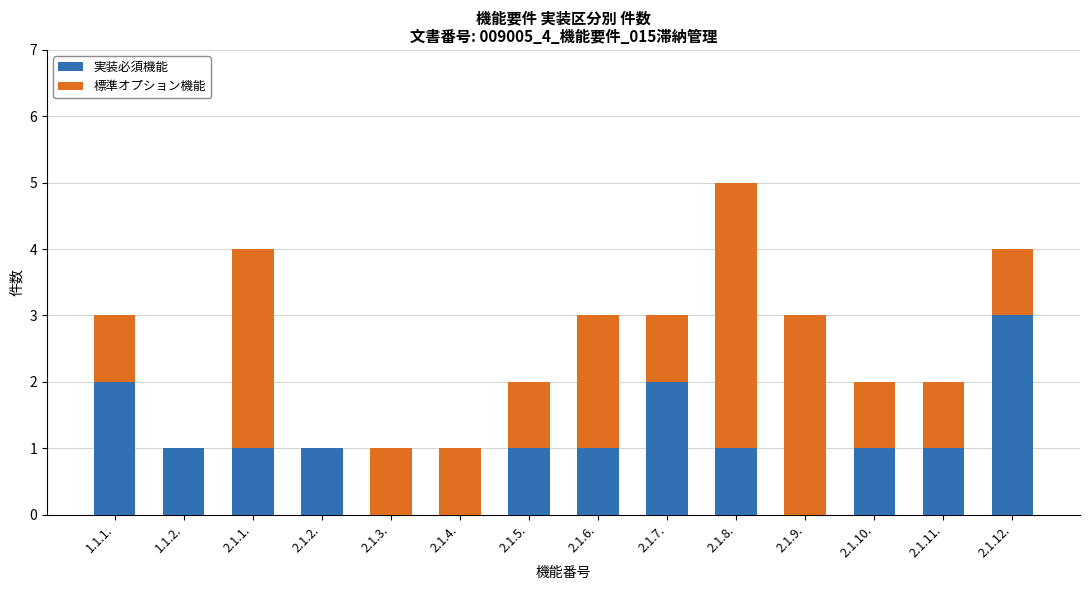

What is the sum of all 実装必須機能 values?

15